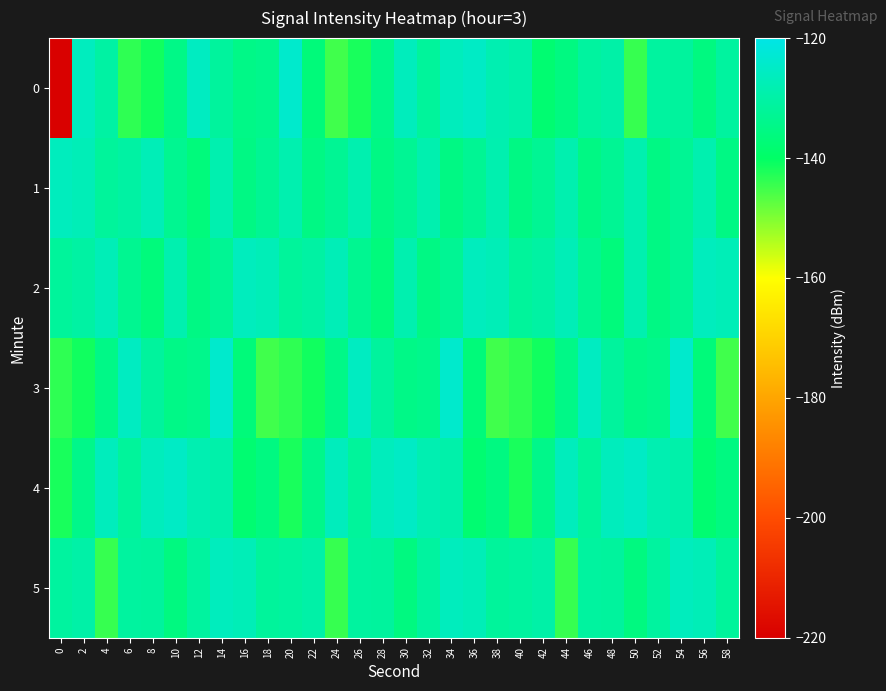

Reading right to left, transcribe all the data shown in this chart.

0: 58=-131.0	56=-136.0	54=-131.4	52=-131.1	50=-144.4	48=-129.9	46=-131.0	44=-135.6	42=-138.2	40=-129.2	38=-128.3	36=-125.3	34=-126.6	32=-131.7	30=-126.6	28=-134.4	26=-142.0	24=-145.1	22=-136.9	20=-124.0	18=-134.0	16=-134.7	14=-131.4	12=-125.8	10=-134.8	8=-141.4	6=-143.6	4=-130.4	2=-126.1	0=-219.6
1: 58=-135.3	56=-128.6	54=-132.7	52=-135.3	50=-128.6	48=-132.7	46=-135.3	44=-128.6	42=-132.7	40=-135.3	38=-128.6	36=-132.7	34=-135.3	32=-128.6	30=-132.7	28=-135.3	26=-128.6	24=-132.7	22=-135.3	20=-128.6	18=-132.7	16=-135.3	14=-128.6	12=-136.5	10=-133.2	8=-127.4	6=-130.5	4=-131.6	2=-127.4	0=-126.4
2: 58=-127.4	56=-126.4	54=-132.7	52=-135.3	50=-128.6	48=-136.5	46=-133.2	44=-127.4	42=-130.5	40=-131.6	38=-127.4	36=-126.4	34=-132.7	32=-135.3	30=-128.6	28=-136.5	26=-133.2	24=-127.4	22=-130.5	20=-131.6	18=-127.4	16=-126.4	14=-132.7	12=-135.3	10=-128.6	8=-136.5	6=-133.2	4=-127.4	2=-130.5	0=-131.6
3: 58=-145.1	56=-136.9	54=-124.0	52=-134.0	50=-134.7	48=-131.4	46=-125.8	44=-134.8	42=-141.4	40=-143.6	38=-145.1	36=-136.9	34=-124.0	32=-134.0	30=-134.7	28=-131.4	26=-125.8	24=-134.8	22=-141.4	20=-143.6	18=-145.1	16=-136.9	14=-124.0	12=-134.0	10=-134.7	8=-131.4	6=-125.8	4=-134.8	2=-141.4	0=-143.6
4: 58=-135.6	56=-138.2	54=-129.2	52=-128.3	50=-125.3	48=-126.6	46=-131.7	44=-126.6	42=-134.4	40=-142.0	38=-135.6	36=-138.2	34=-129.2	32=-128.3	30=-125.3	28=-126.6	26=-131.7	24=-126.6	22=-134.4	20=-142.0	18=-135.6	16=-138.2	14=-129.2	12=-128.3	10=-125.3	8=-126.6	6=-131.7	4=-126.6	2=-134.4	0=-142.0
5: 58=-131.6	56=-127.4	54=-126.4	52=-131.0	50=-136.0	48=-131.4	46=-131.1	44=-144.4	42=-129.9	40=-131.0	38=-131.6	36=-127.4	34=-126.4	32=-131.0	30=-136.0	28=-131.4	26=-131.1	24=-144.4	22=-129.9	20=-131.0	18=-131.6	16=-127.4	14=-126.4	12=-131.0	10=-136.0	8=-131.4	6=-131.1	4=-144.4	2=-129.9	0=-131.0